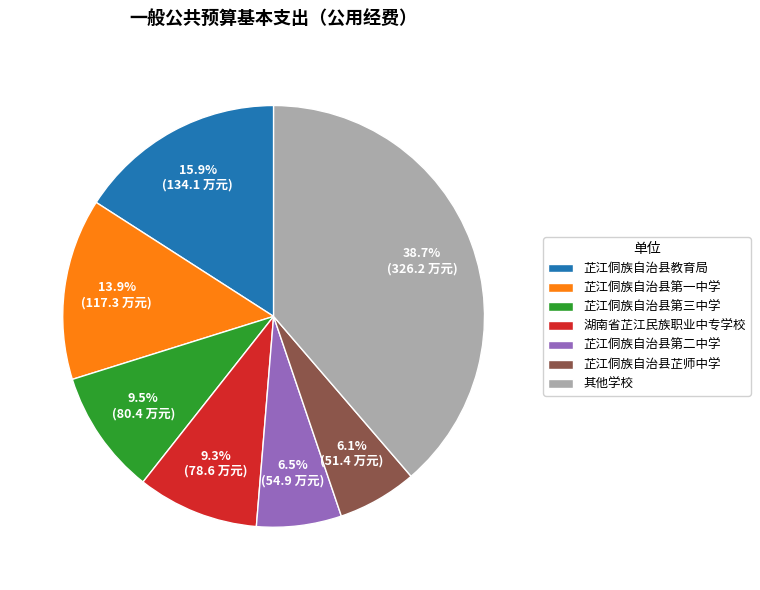

What is the ratio of the value at 芷江侗族自治县第三中学 to the value at 芷江侗族自治县教育局?

0.6